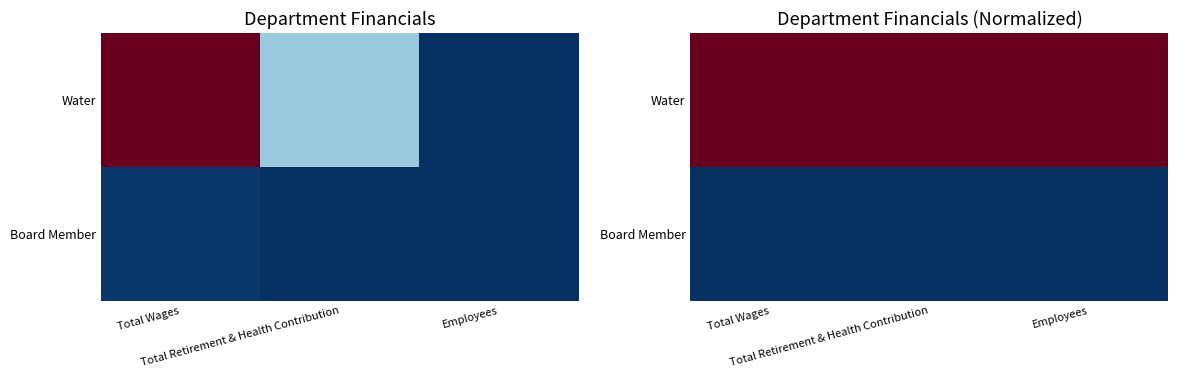

What is the total value across all series at Total Retirement & Health Contribution?

1